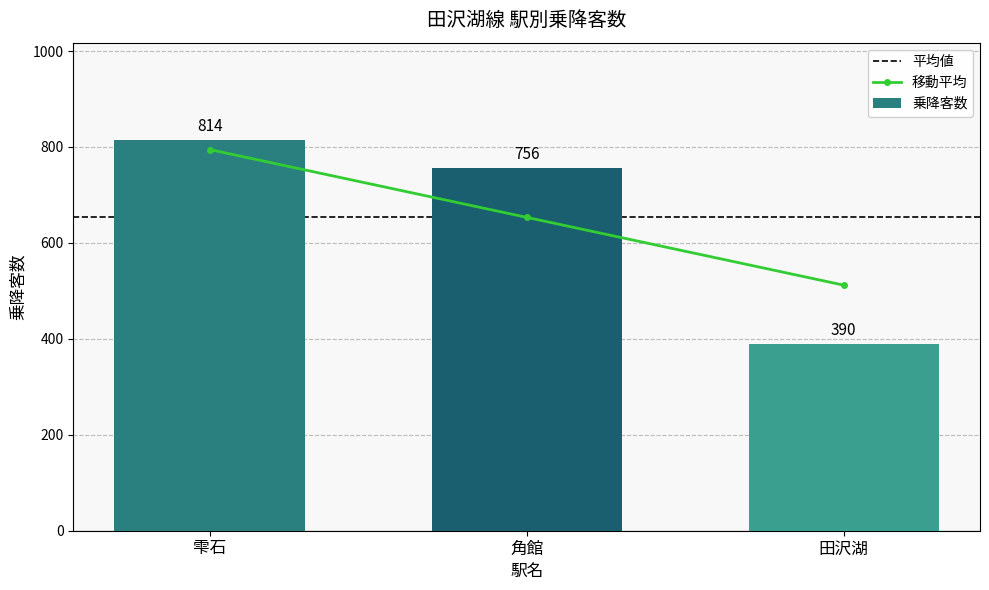

What is the change in value from 雫石 to 田沢湖?

-424